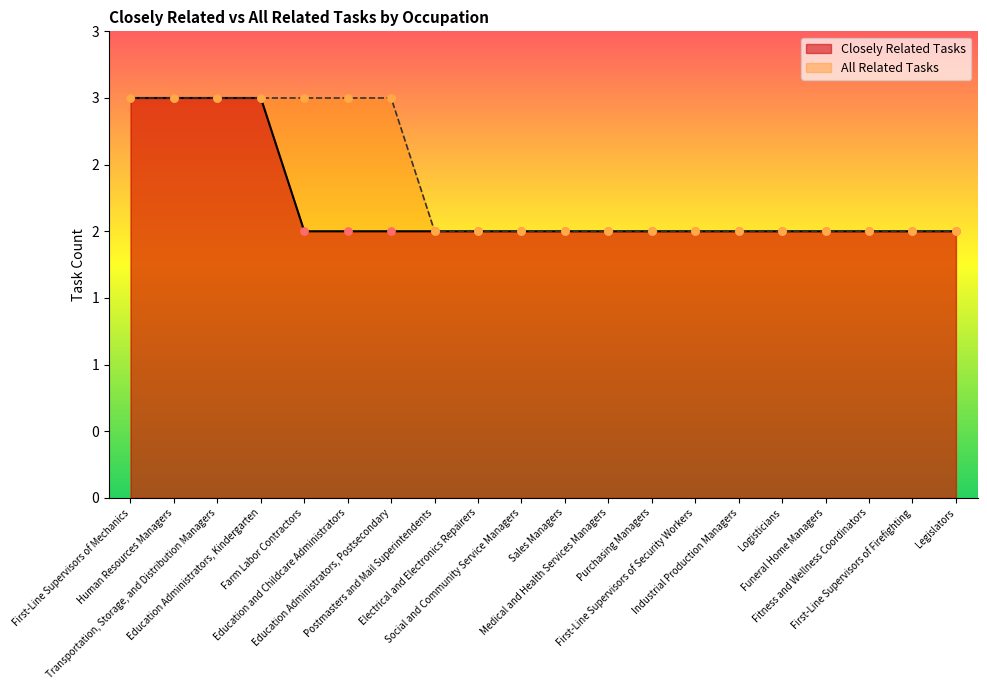

Which series contains the lowest Y value?

Closely Related Tasks